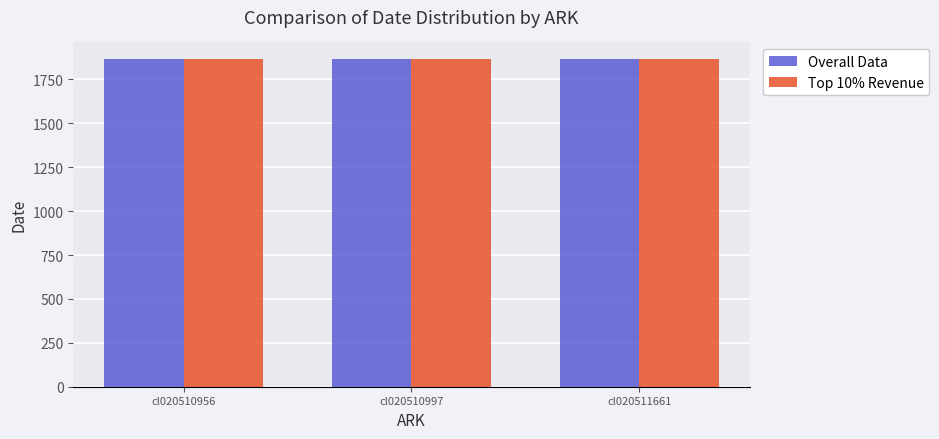

What is the greatest value displayed?

1867